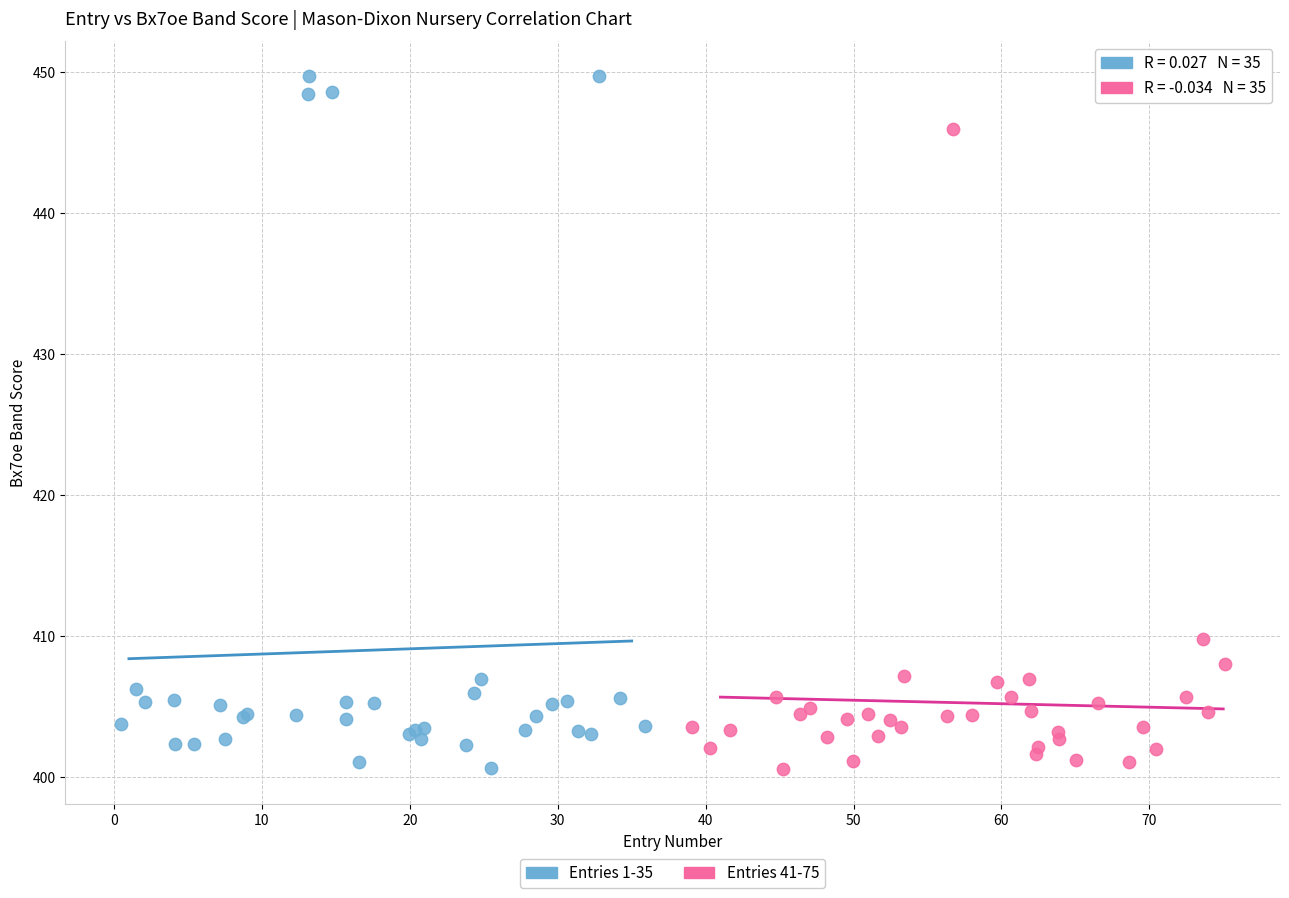

Which series reaches the maximum Y coordinate?

Entries 1-35